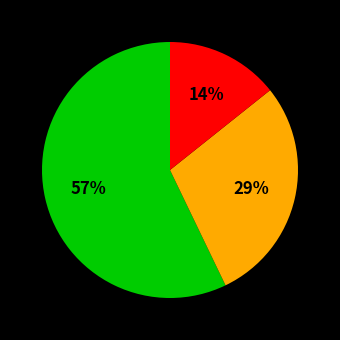

Does any single category account for the majority?

Yes